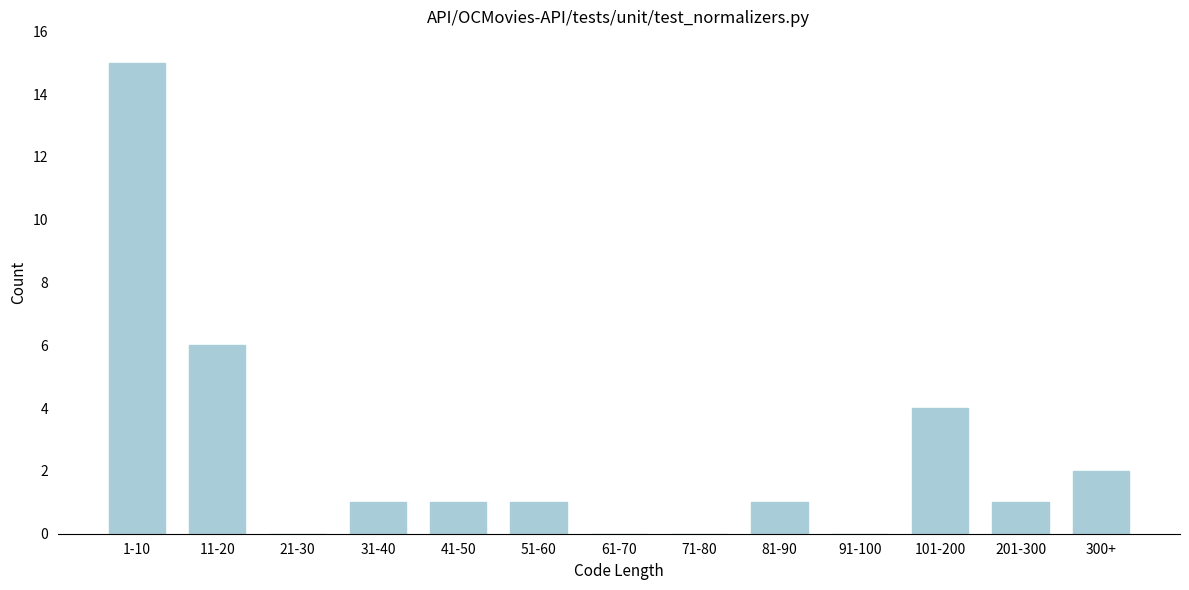

Reading right to left, transcribe all the data shown in this chart.

300+=2	201-300=1	101-200=4	91-100=0	81-90=1	71-80=0	61-70=0	51-60=1	41-50=1	31-40=1	21-30=0	11-20=6	1-10=15